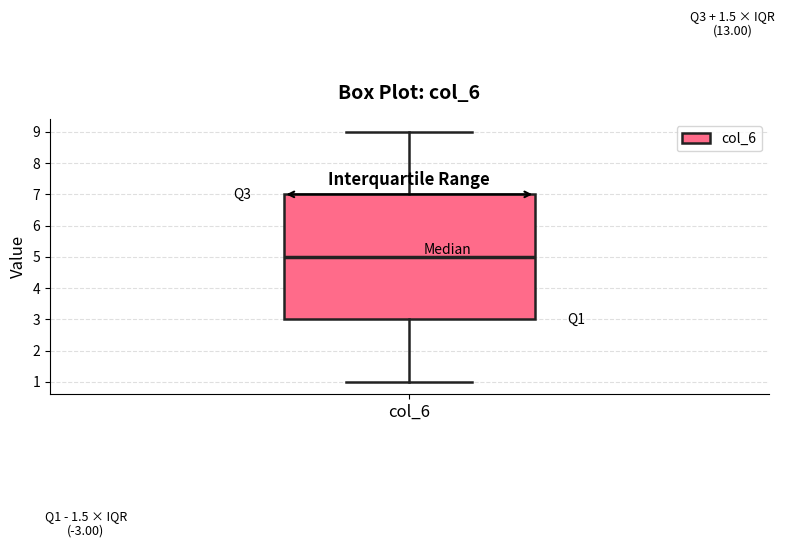

Transcribe this box plot: give where the median line is, the range the box spans, and where the two whiskers end, as read against the y-axis. The values are not printed on the chart, so give them approximately, as read against the axis.

median 5, box 3 to 7, whiskers 1 to 9